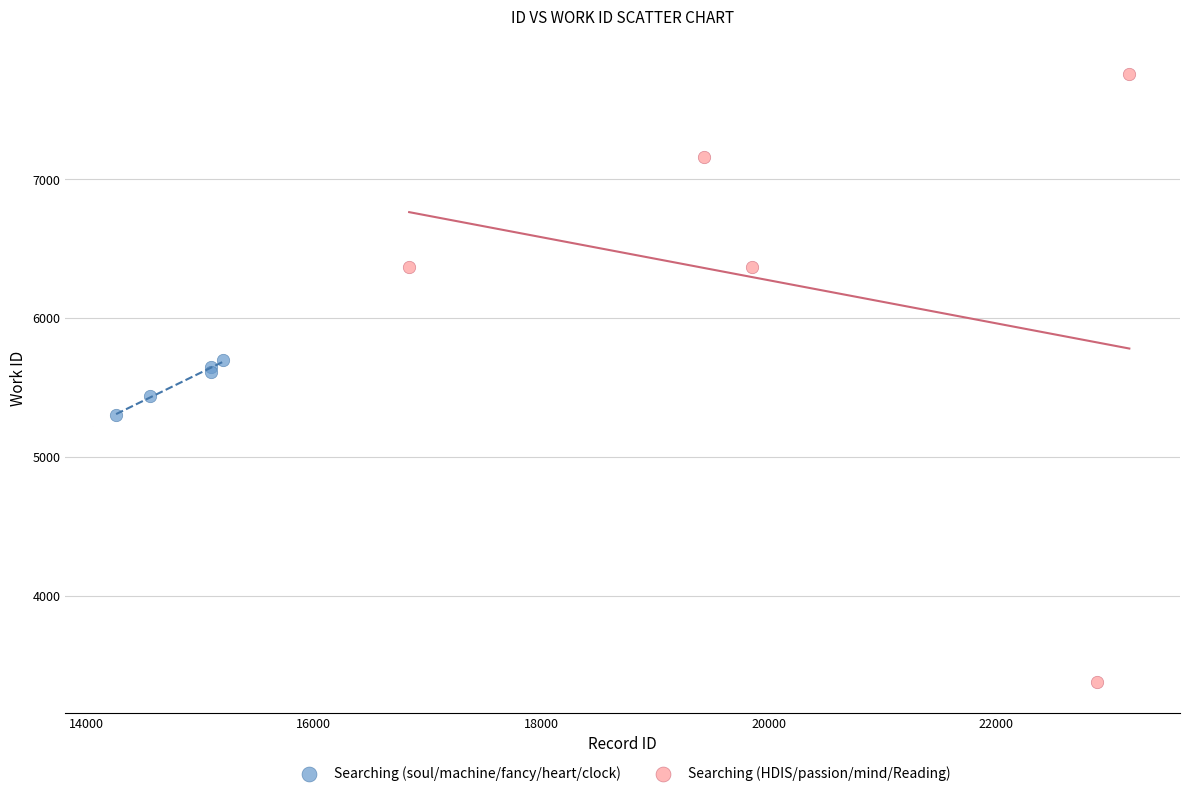

Which series has the widest spread of Y values?

Searching (HDIS/passion/mind/Reading)